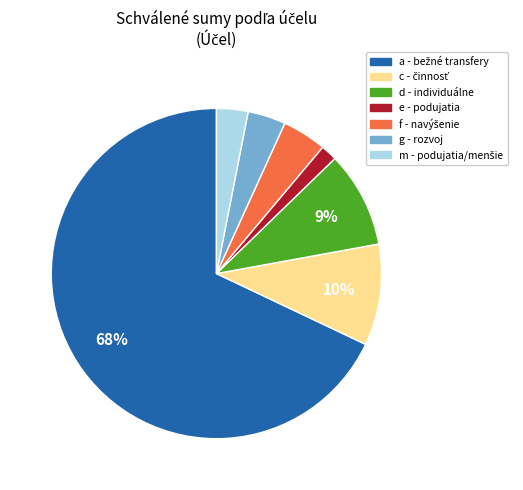

To the nearest percent, what is the average slice percentage?

14%